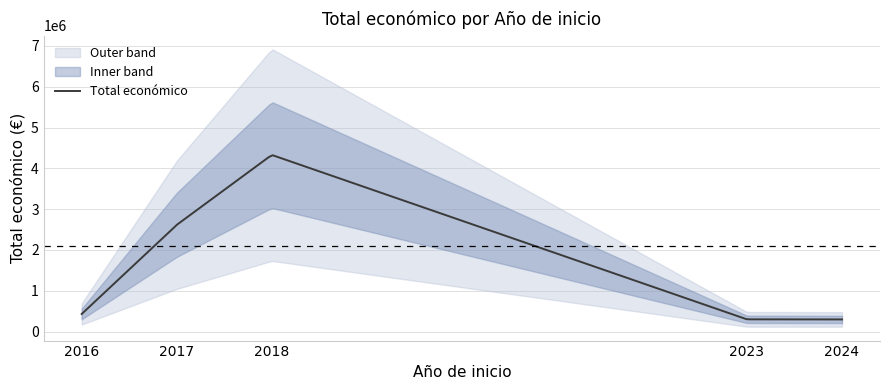

The value at 2016 is 10608. True or false?

False